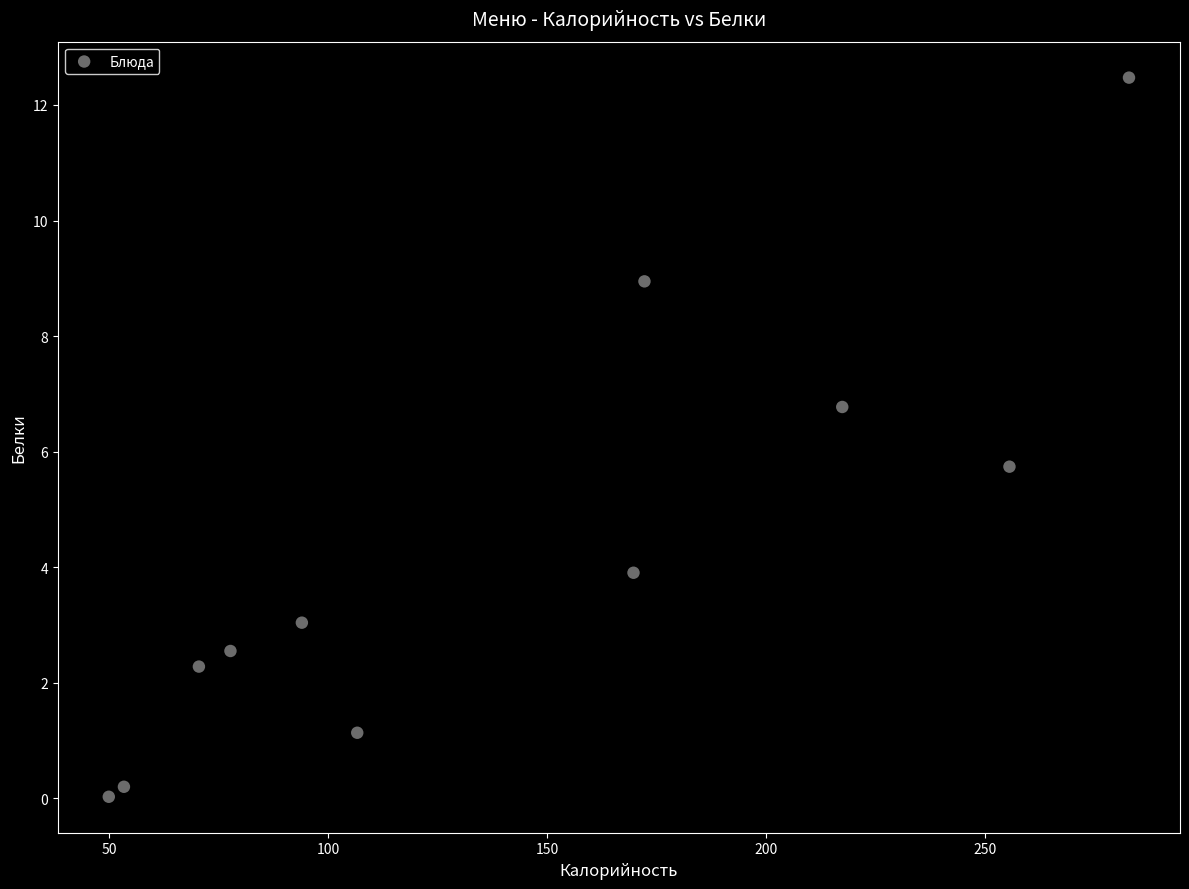

What is the average Y value?

4.3